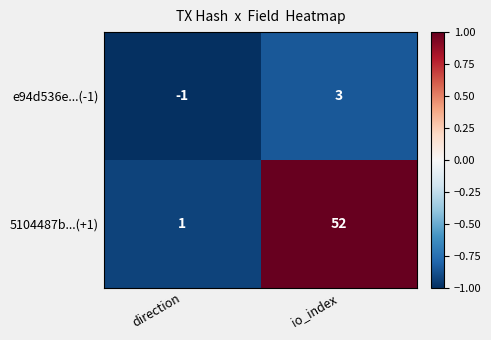

List the series in order of their overall mean, highest first.

5104487b...(+1), e94d536e...(-1)